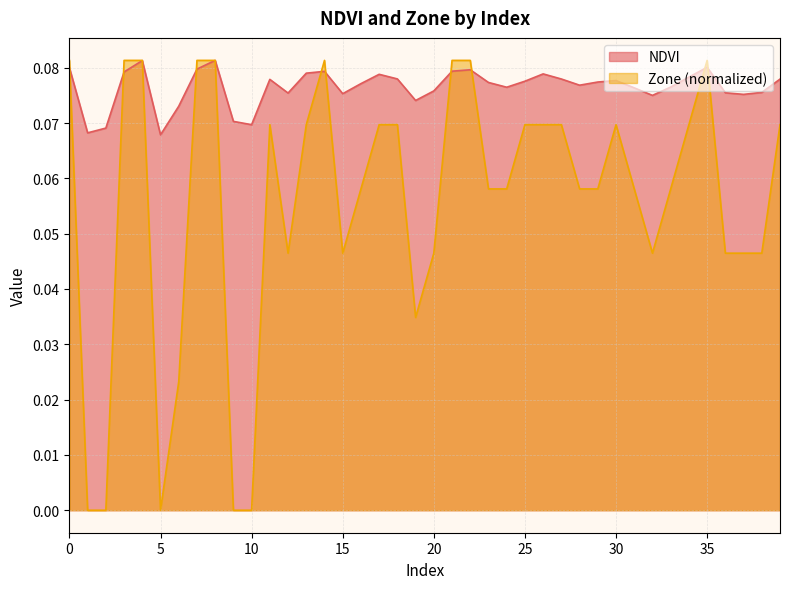

Count the Zone values in the range 0 to 1.

40